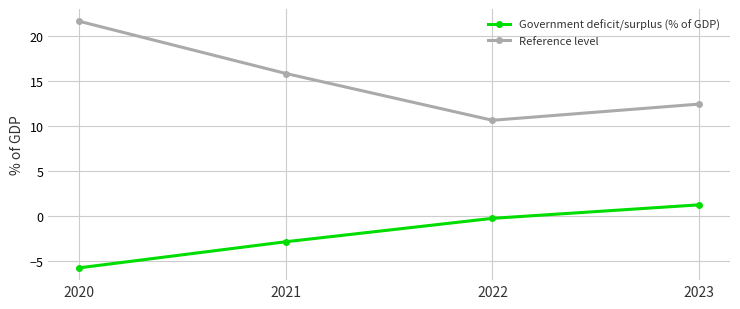

How many lines are shown in the chart?

2